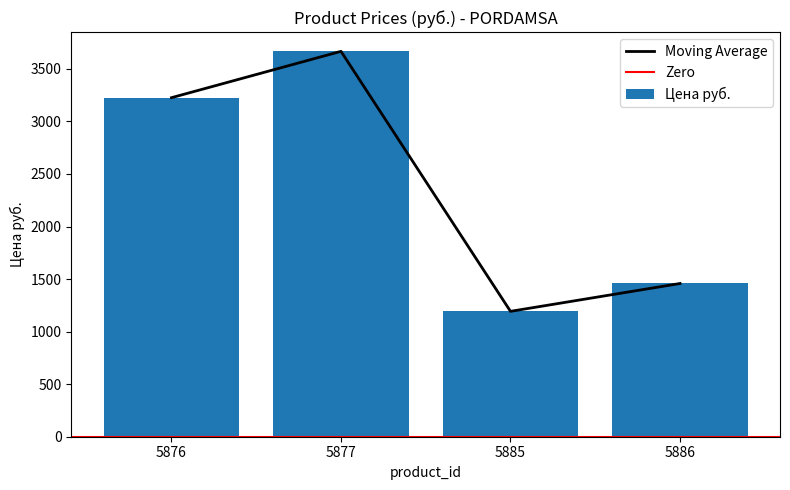

Which has a higher value, 5886 or 5877?

5877